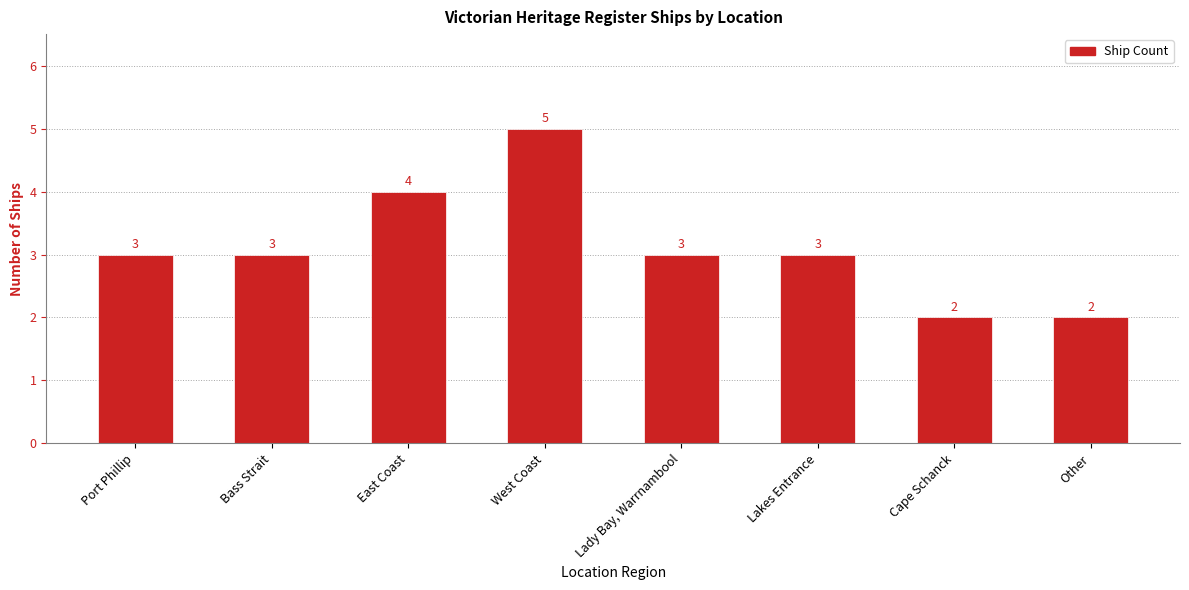

Read the value at East Coast.

4